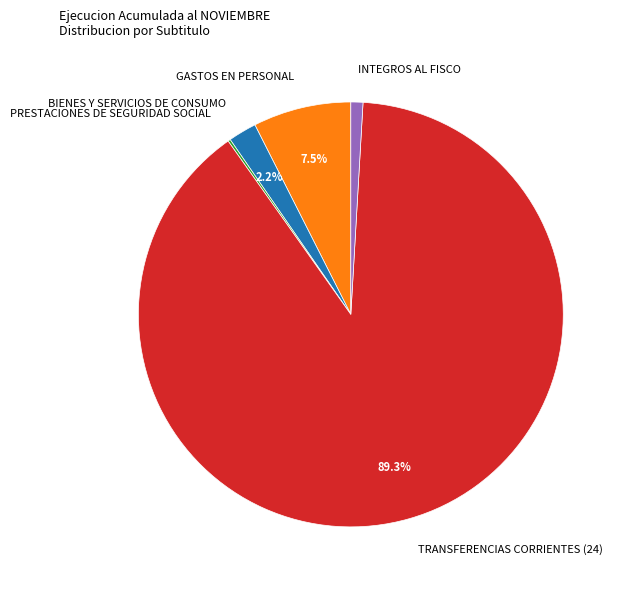

What is the majority slice?

TRANSFERENCIAS CORRIENTES (24)